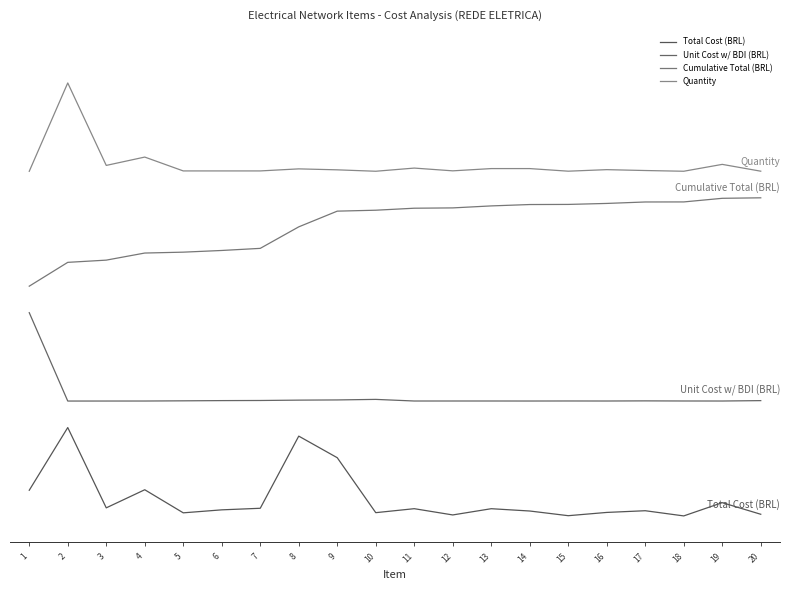

How many interior local valleys does the Unit Cost w/ BDI (BRL) series have?

5